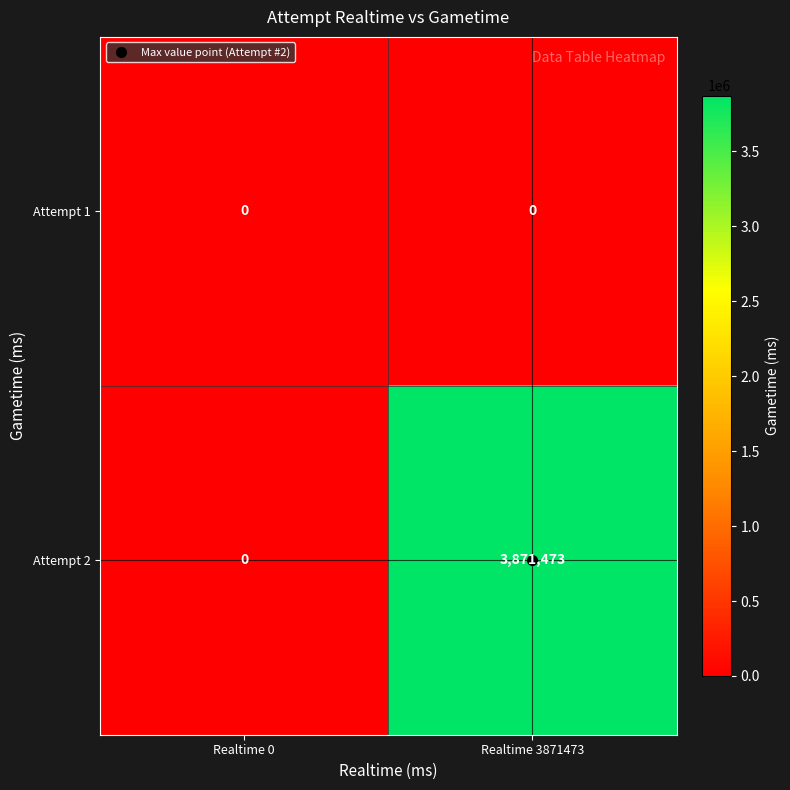

Which label corresponds to the largest value in the chart?

Realtime 3871473